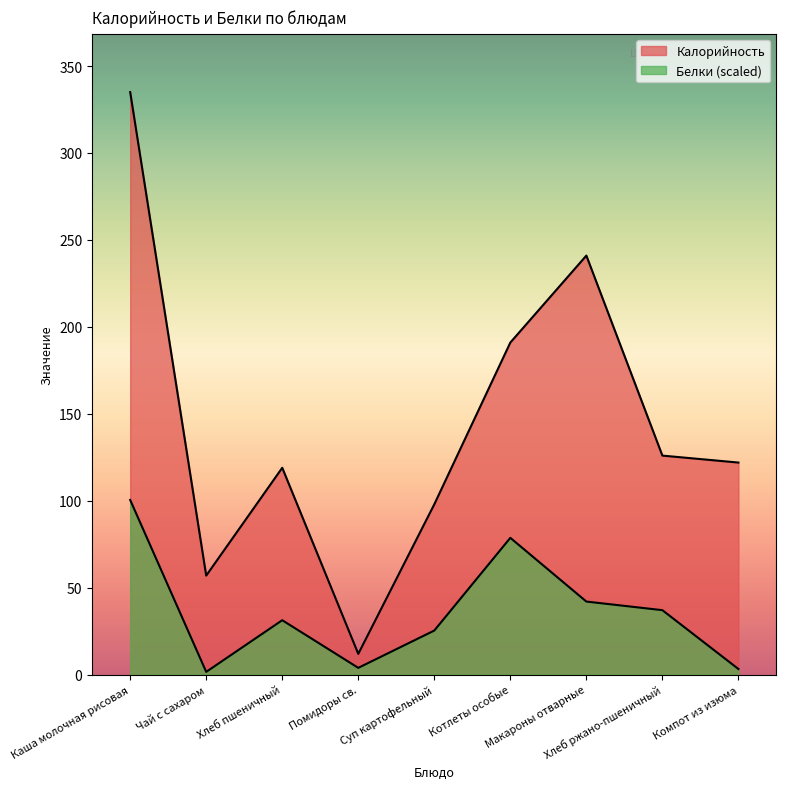

How many data points in Калорийность are less than 122?

4